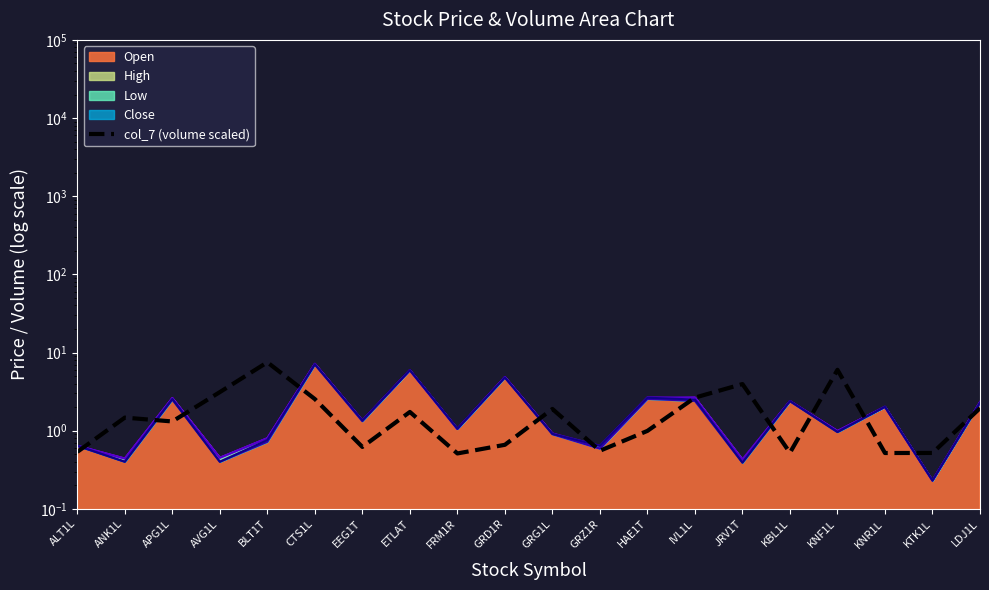

What position from the right is FRM1R?

12